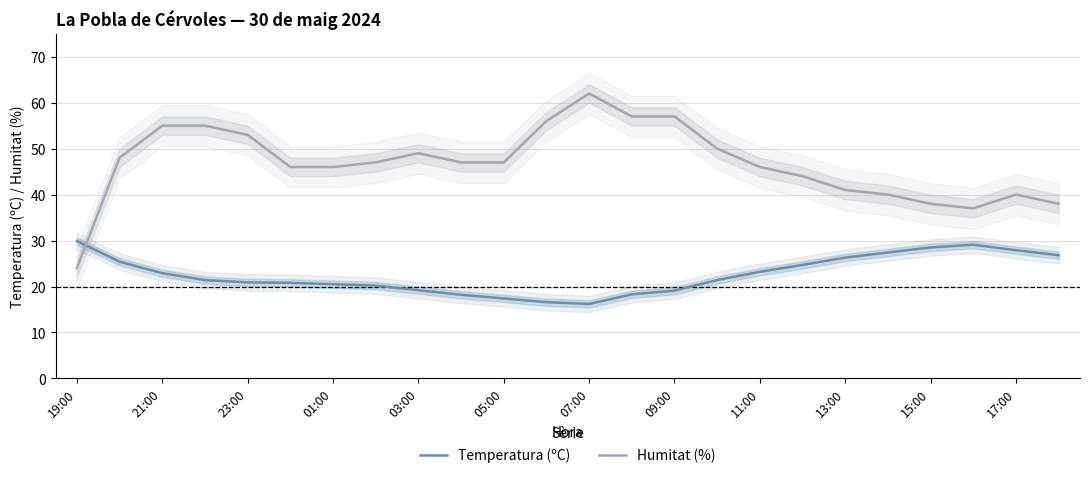

At which label does Humitat (%) reach its minimum?

19:00